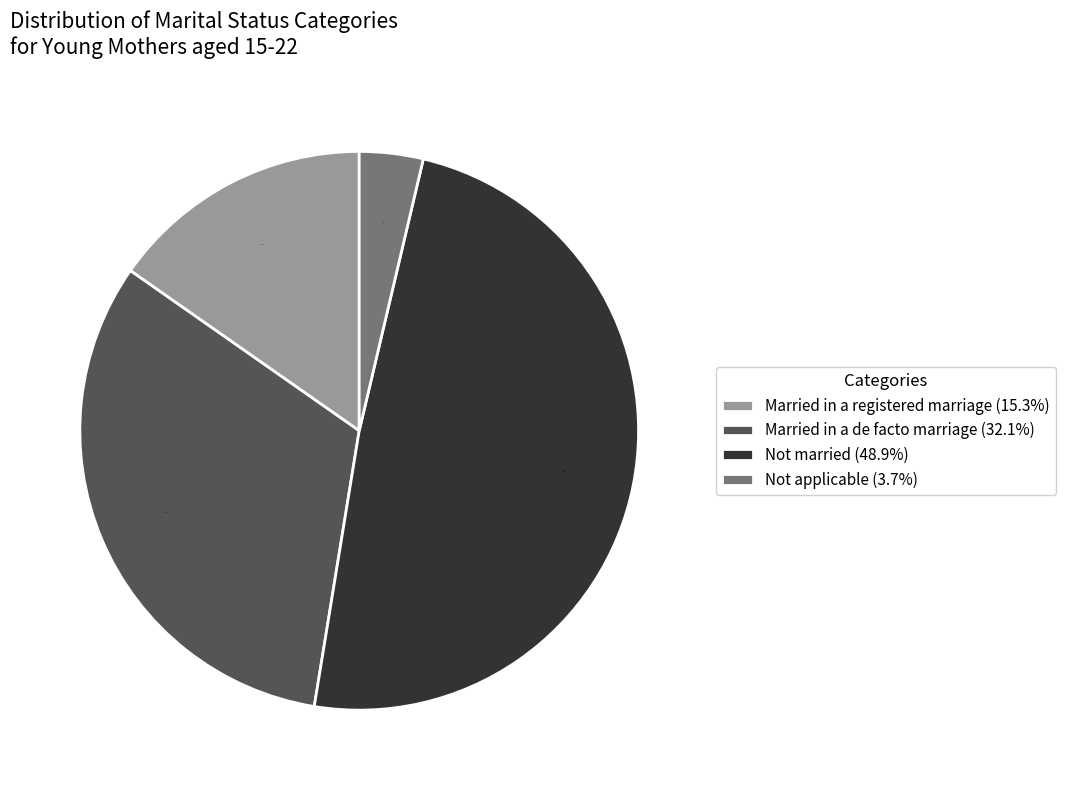

What portion of the pie excludes Not married (48.9%)?

51.1%